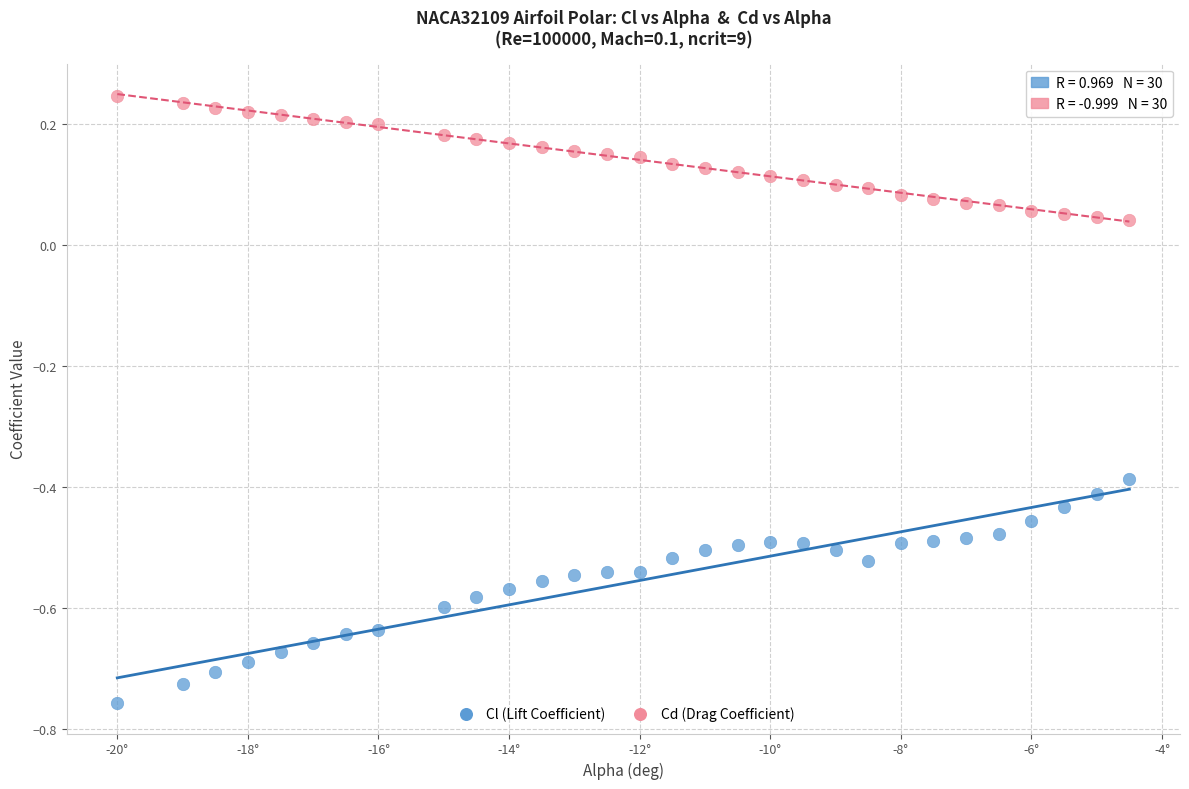

Which series reaches the minimum Y coordinate?

Cl (Lift Coefficient)